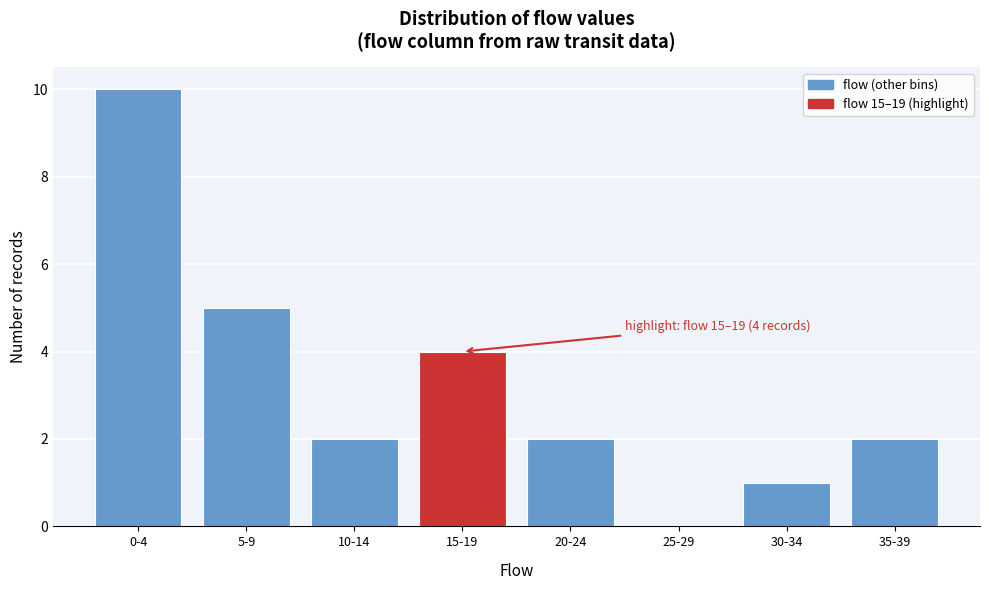

Reading left to right, transcribe all the data shown in this chart.

0-4=10	5-9=5	10-14=2	15-19=4	20-24=2	25-29=0	30-34=1	35-39=2